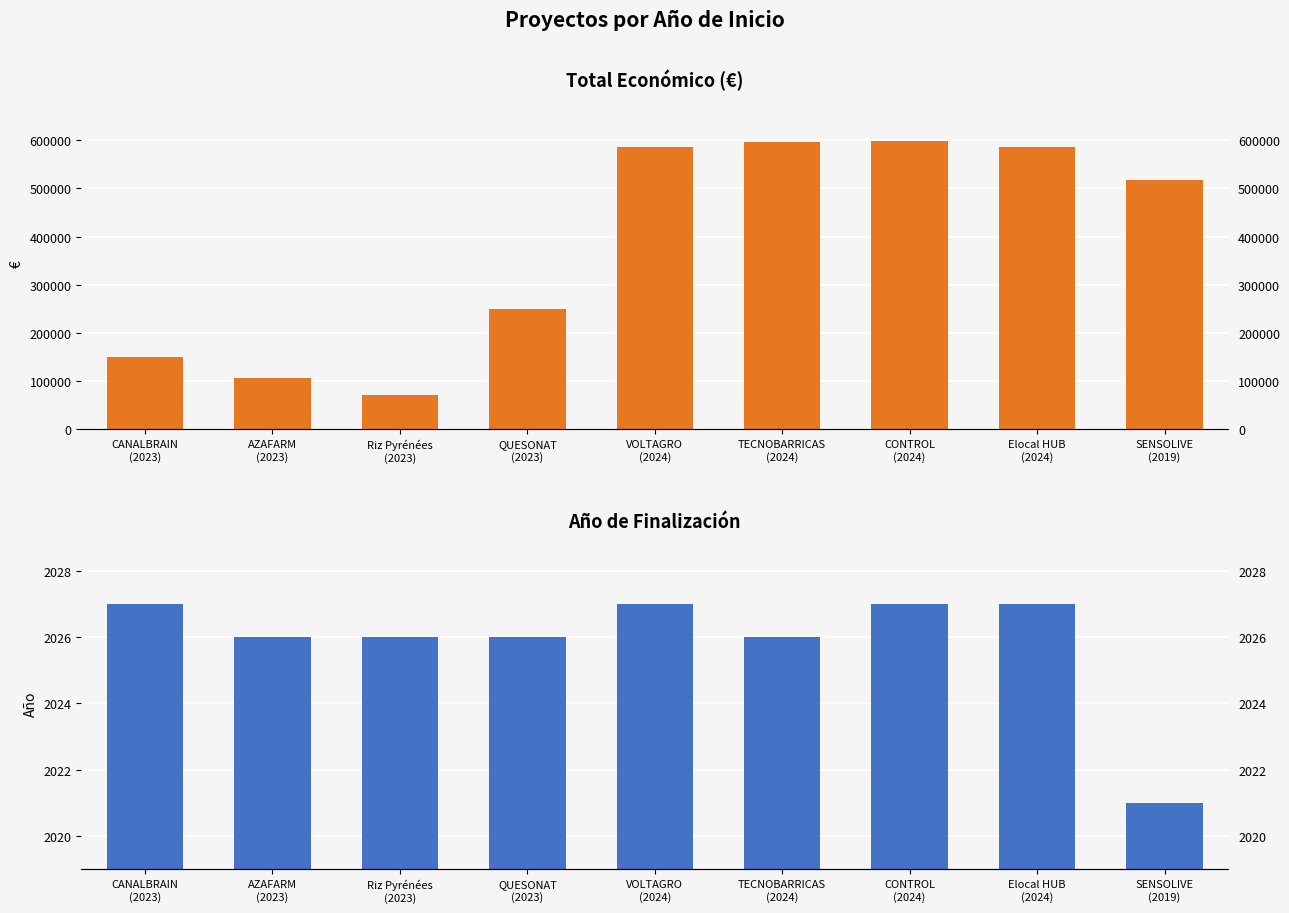

Where is Año de finalización nearest to the value 2024?

AZAFARM
(2023)